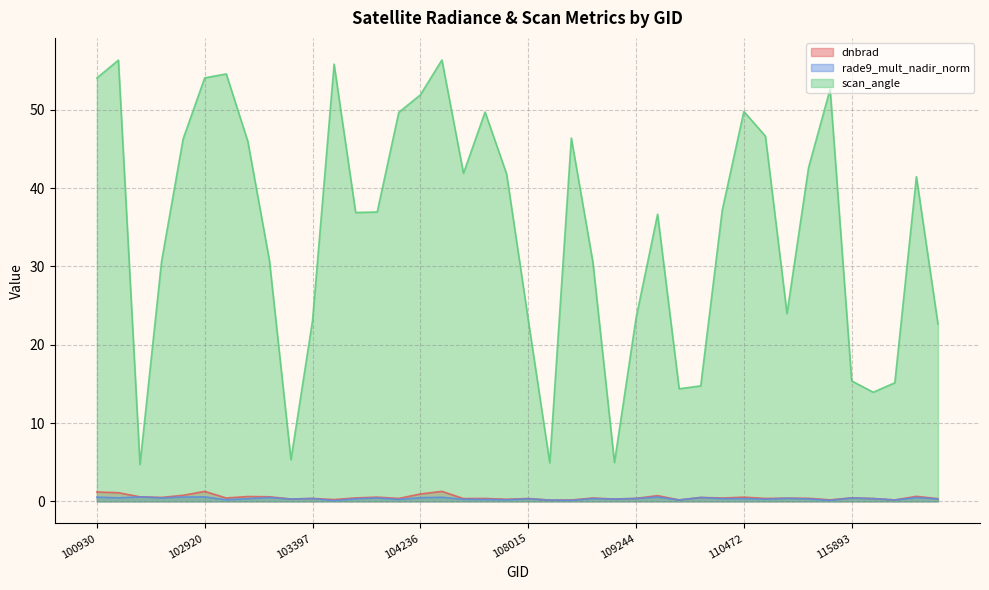

Reading right to left, extract all data points from this chart.

dnbrad: 0.3	0.6	0.2	0.4	0.4	0.2	0.4	0.4	0.4	0.5	0.4	0.5	0.2	0.7	0.4	0.3	0.4	0.2	0.2	0.4	0.3	0.4	0.4	1.3	0.9	0.4	0.5	0.4	0.2	0.4	0.3	0.6	0.6	0.4	1.3	0.8	0.5	0.6	1.1	1.2
rade9_mult_nadir_norm: 0.3	0.5	0.2	0.3	0.4	0.1	0.3	0.4	0.3	0.4	0.3	0.5	0.2	0.5	0.4	0.3	0.4	0.1	0.2	0.3	0.2	0.2	0.3	0.5	0.5	0.2	0.4	0.3	0.1	0.4	0.3	0.5	0.3	0.2	0.6	0.6	0.4	0.6	0.4	0.5
scan_angle: 22.6	41.5	15.1	13.9	15.4	52.6	42.6	24.0	46.6	49.8	37.2	14.7	14.4	36.7	23.4	5.0	30.5	46.4	4.9	23.2	41.8	49.7	41.9	56.3	51.9	49.7	36.9	36.9	55.8	23.1	5.3	30.8	46.0	54.6	54.1	46.3	30.6	4.7	56.3	54.0